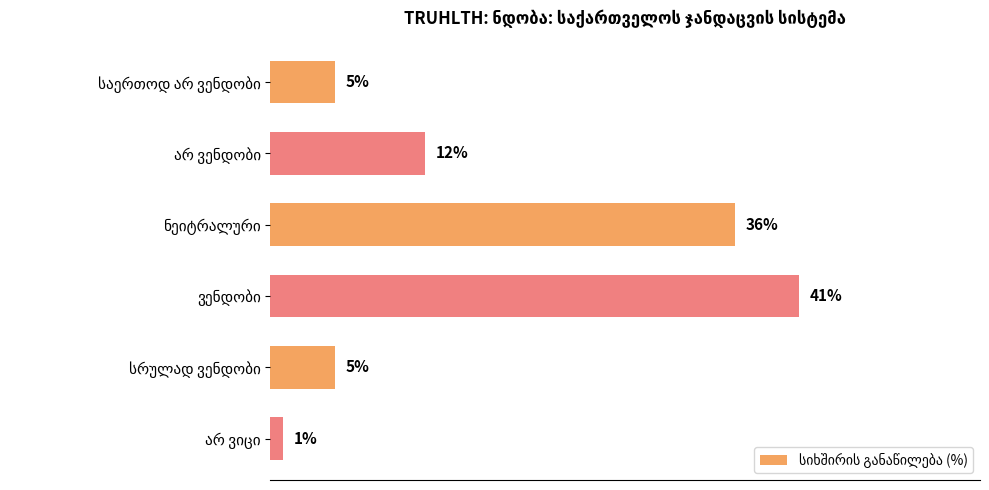

Does the chart contain any negative values?

No